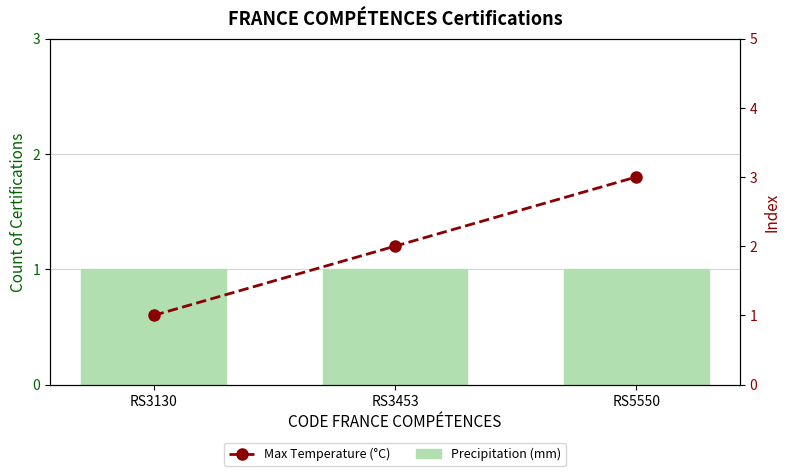

What is the maximum value for Max Temperature (°C)?

3